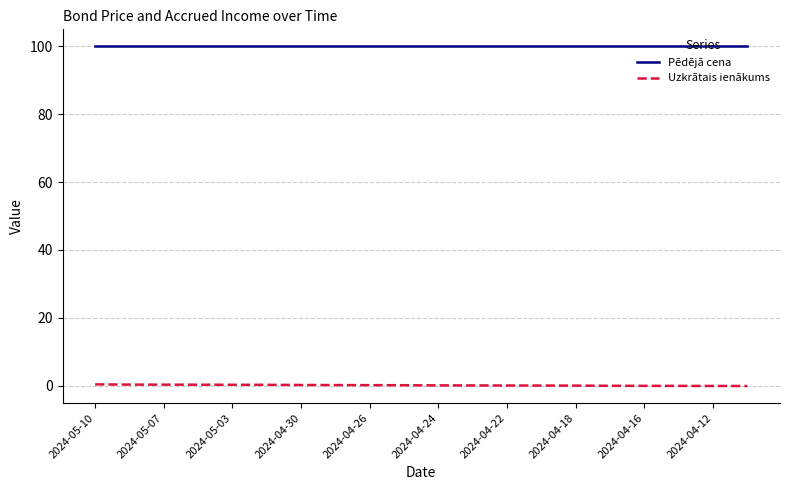

What is the average value of the Uzkrātais ienākums series?

0.2